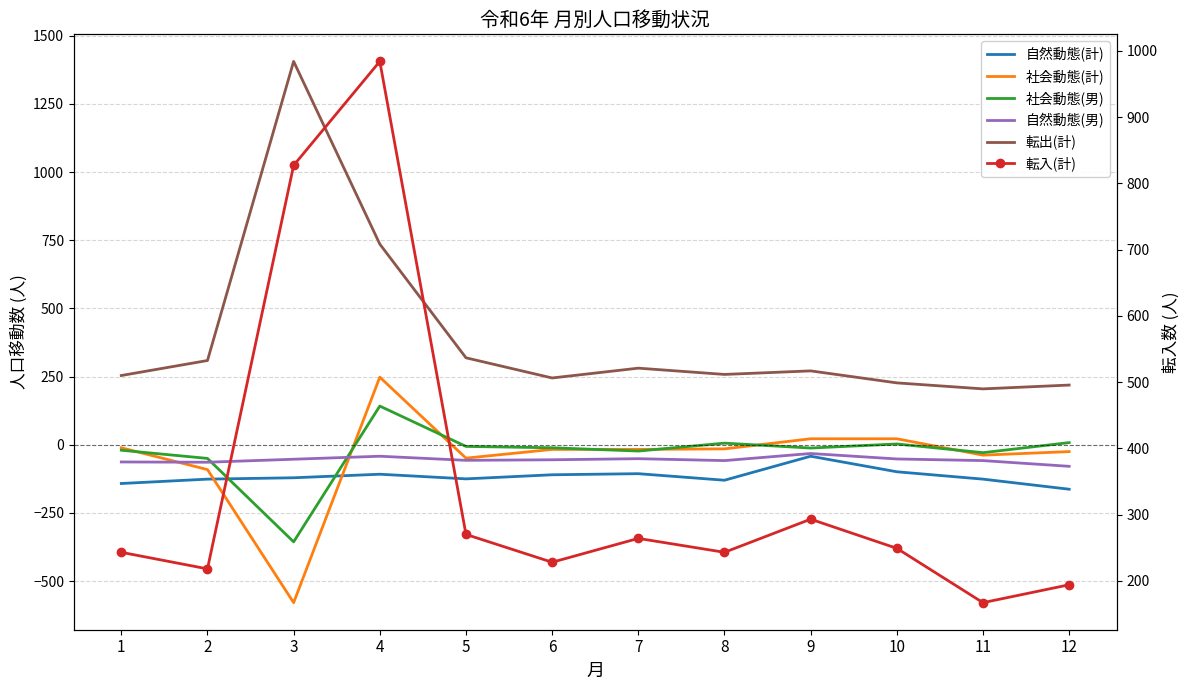

At 5, list the series in order from smallest to largest.

自然動態(計), 自然動態(男), 社会動態(計), 社会動態(男), 転入(計), 転出(計)